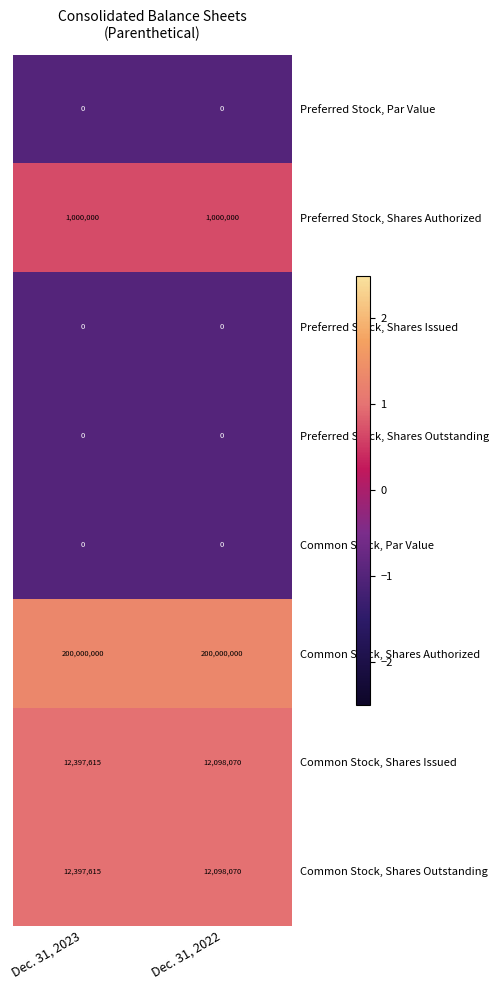

Which series has the largest total across all categories?

Common Stock, Shares Authorized